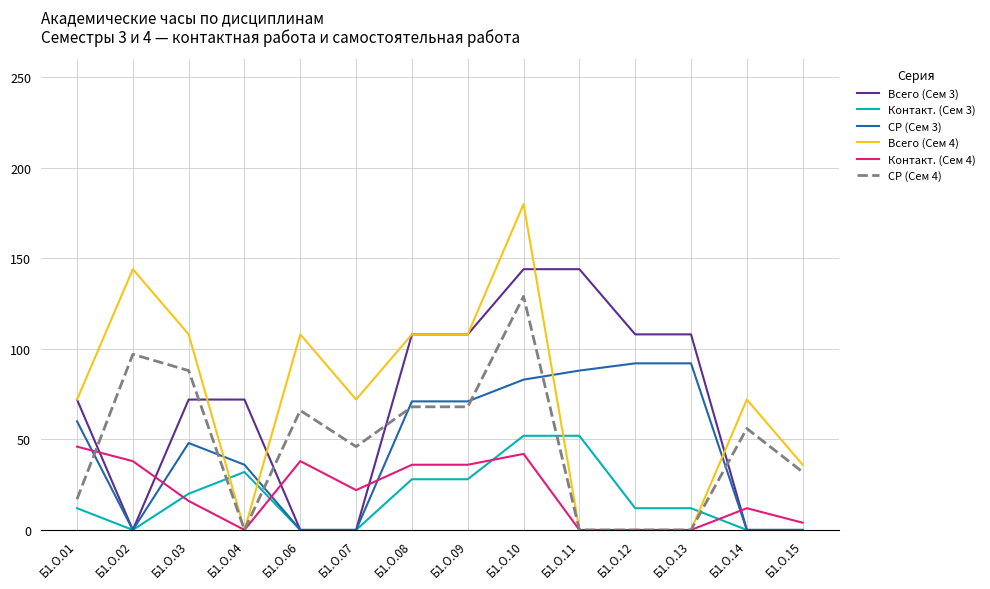

True or false: Контакт. (Сем 3) and СР (Сем 4) cross at least once.

True